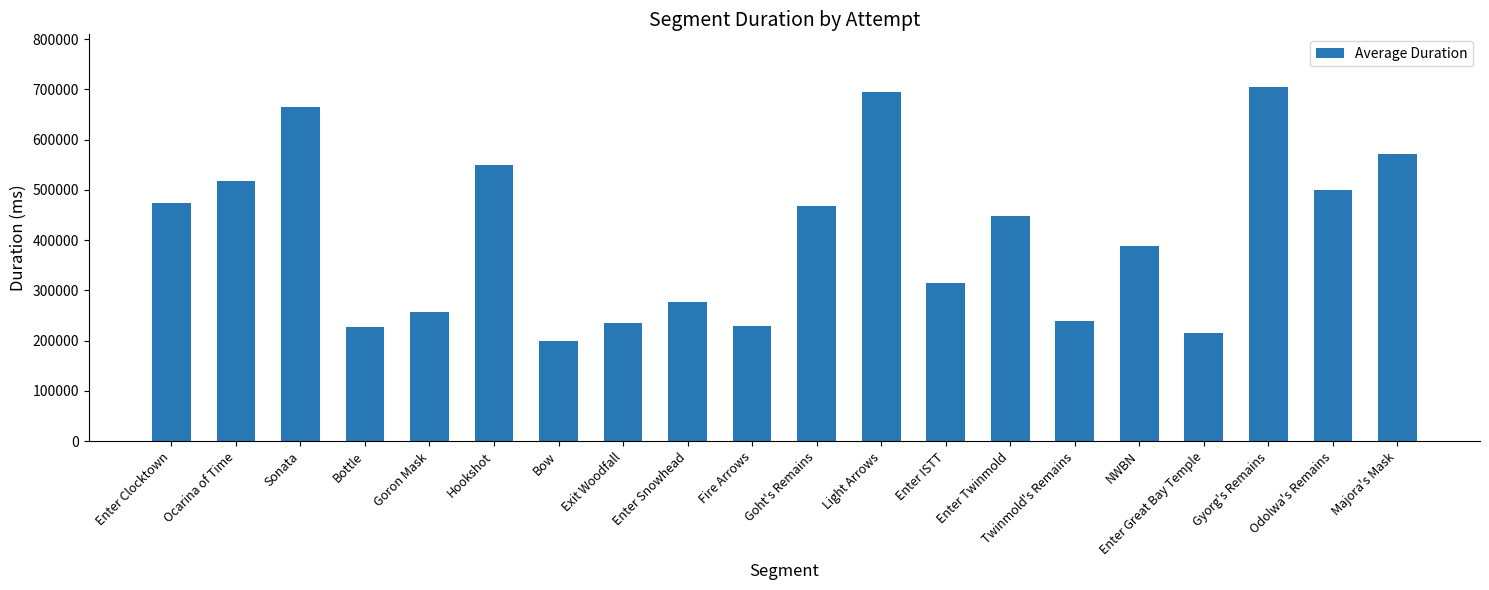

What is the label of the 7th bar from the right?

Enter Twinmold